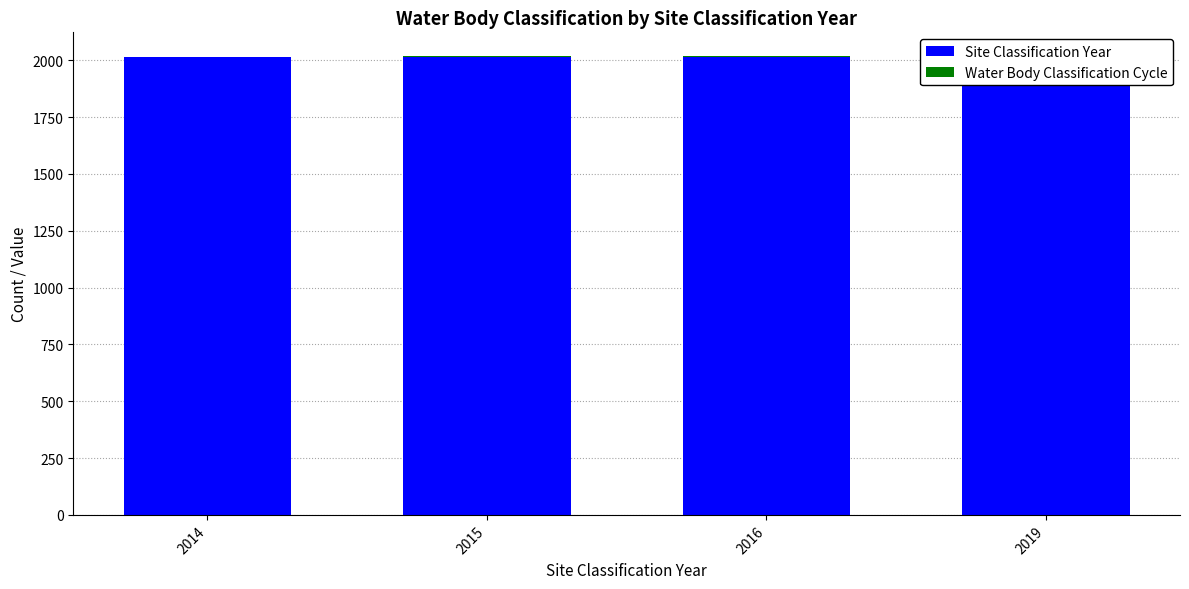

Reading right to left, what are all the values shown in this chart?

Site Classification Year: 2019=2019	2016=2016	2015=2015	2014=2014
Water Body Classification Cycle: 2019=3	2016=2	2015=2	2014=2